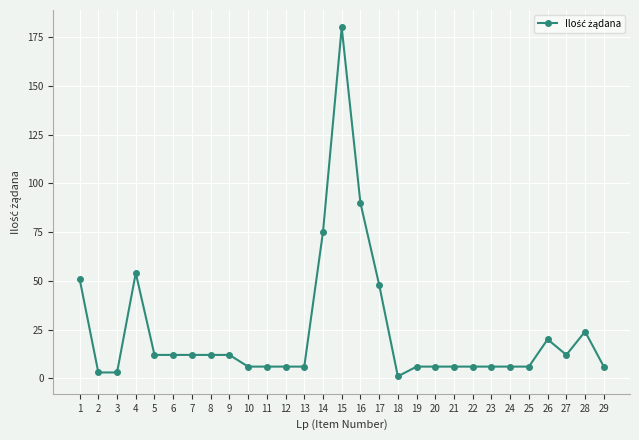

At which label is the value closest to 90?

16